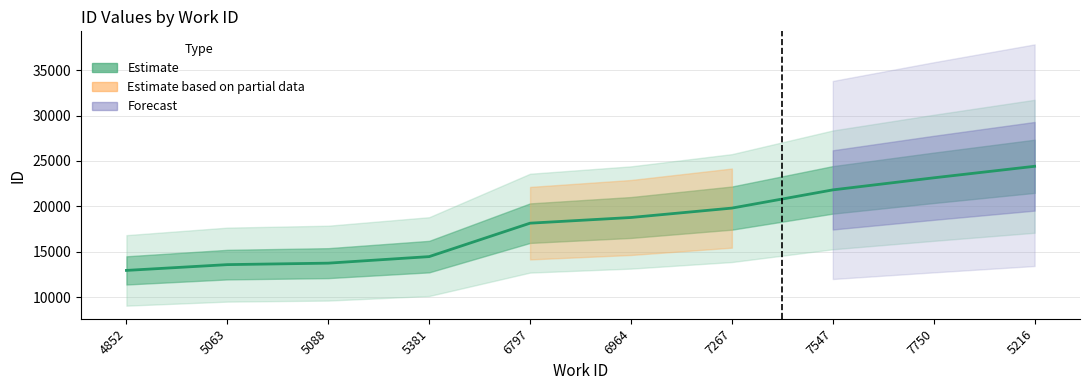

What is the label of the 6th point from the right?

6797